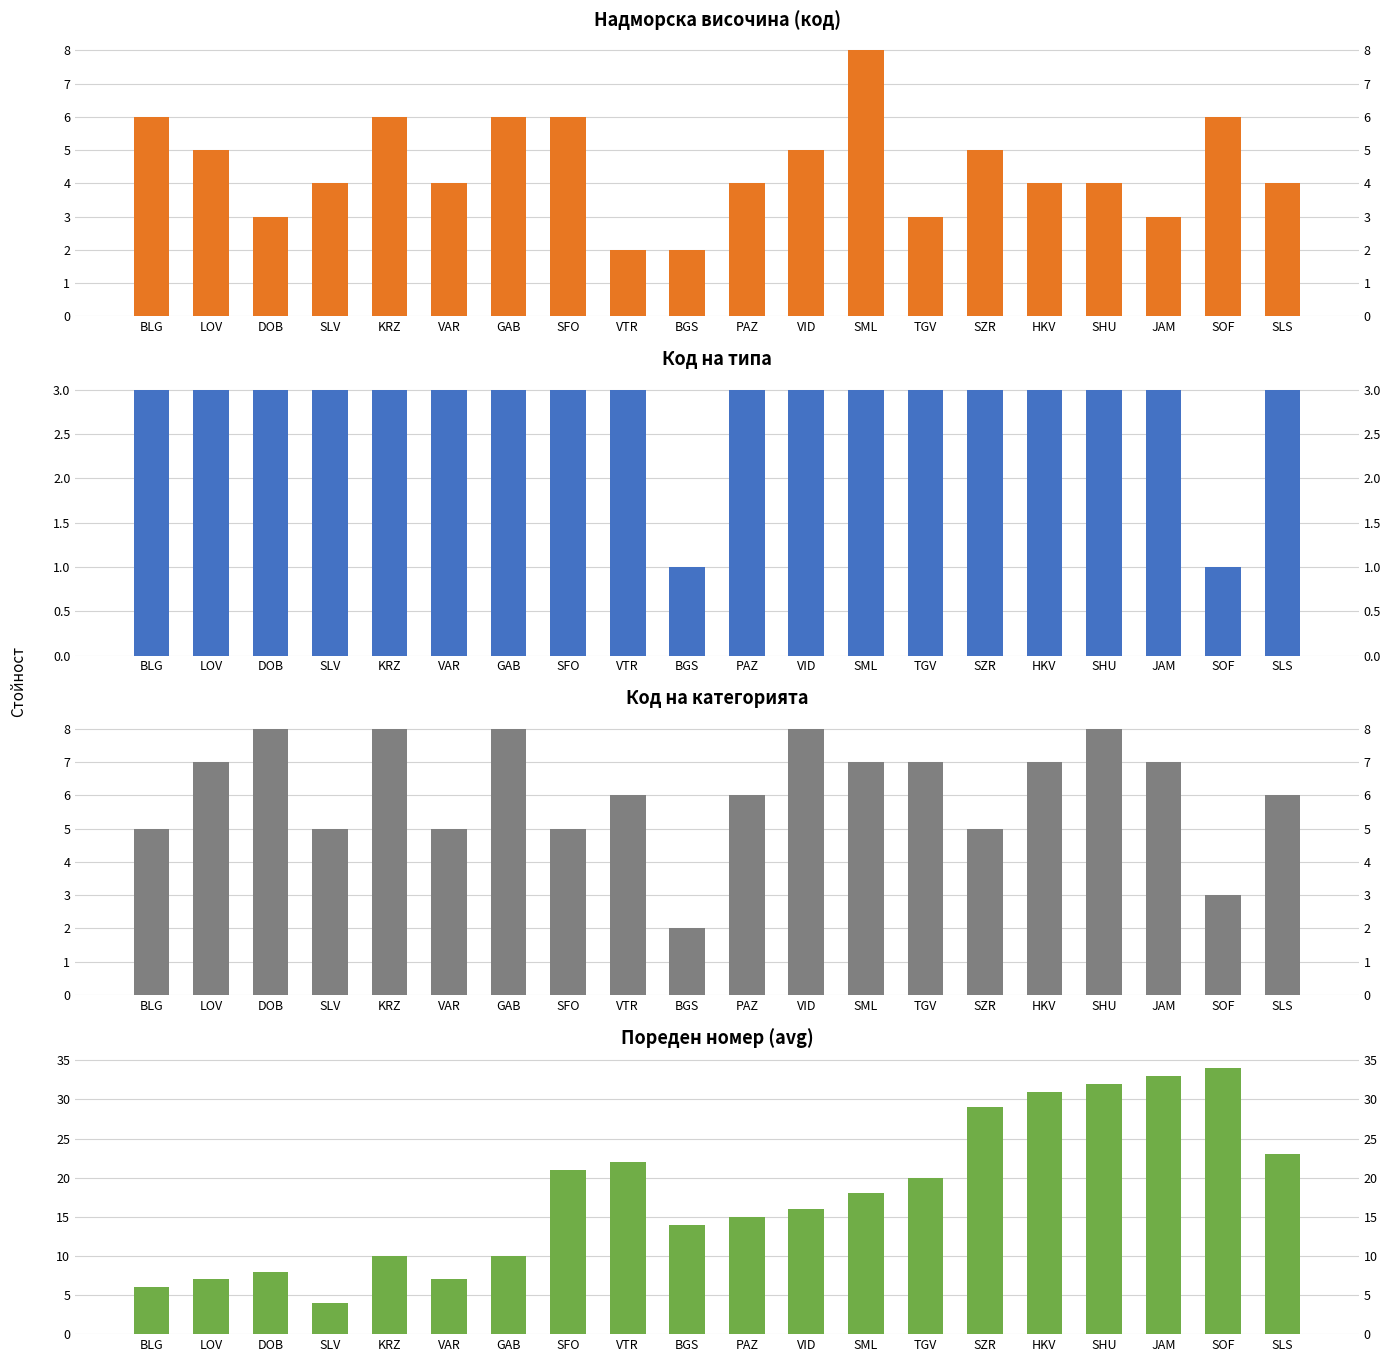

What is the minimum value for Пореден номер (avg)?

4